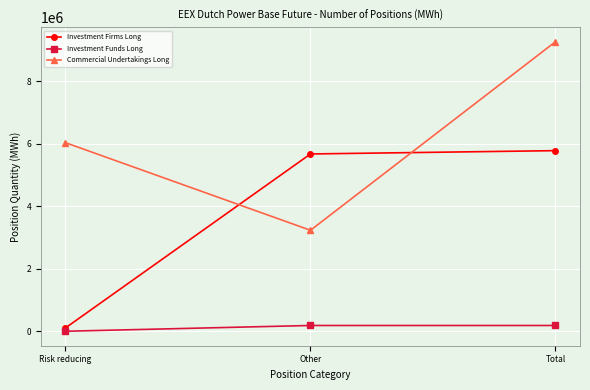

The value of Investment Firms Long at Other is 3068928. True or false?

False